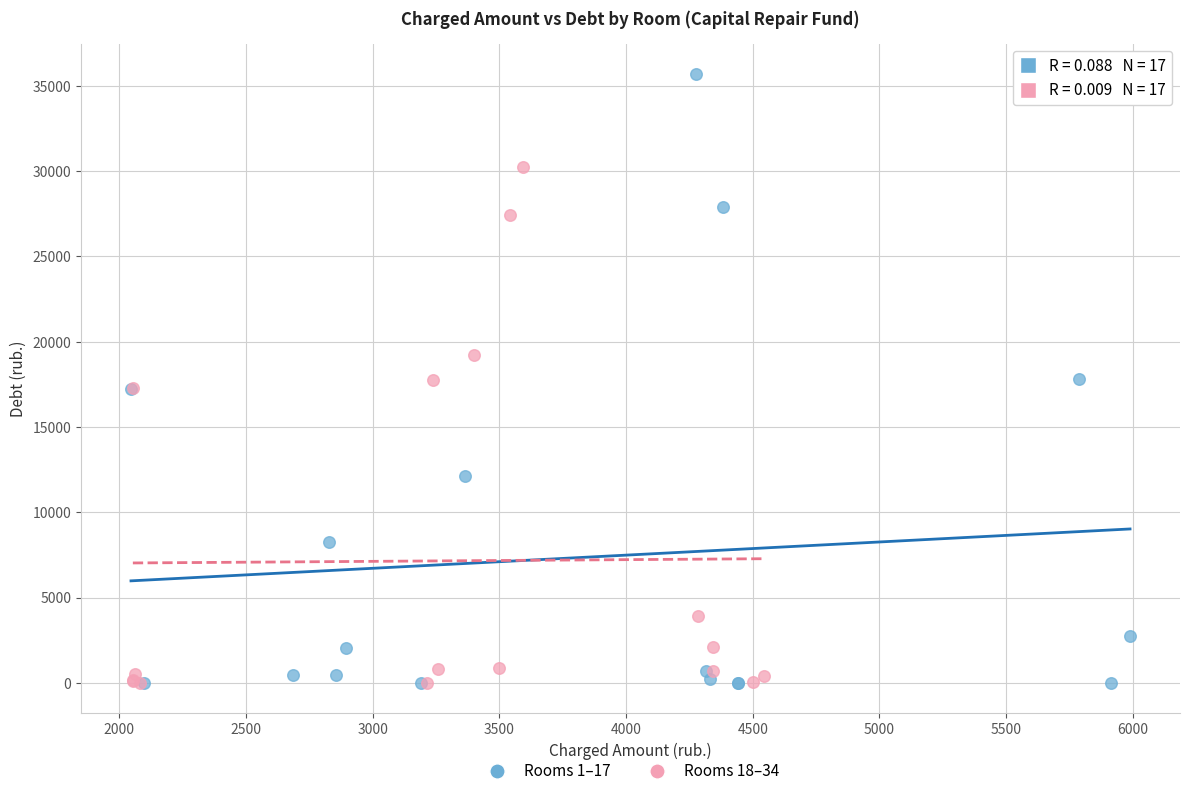

What are all the series names shown in the legend?

Rooms 1–17, Rooms 18–34